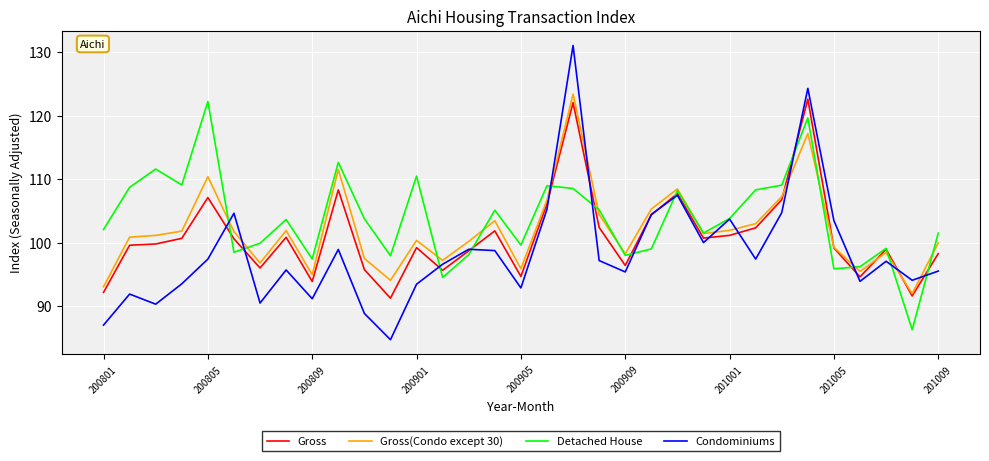

What is the sum of all Detached House values?

3424.8